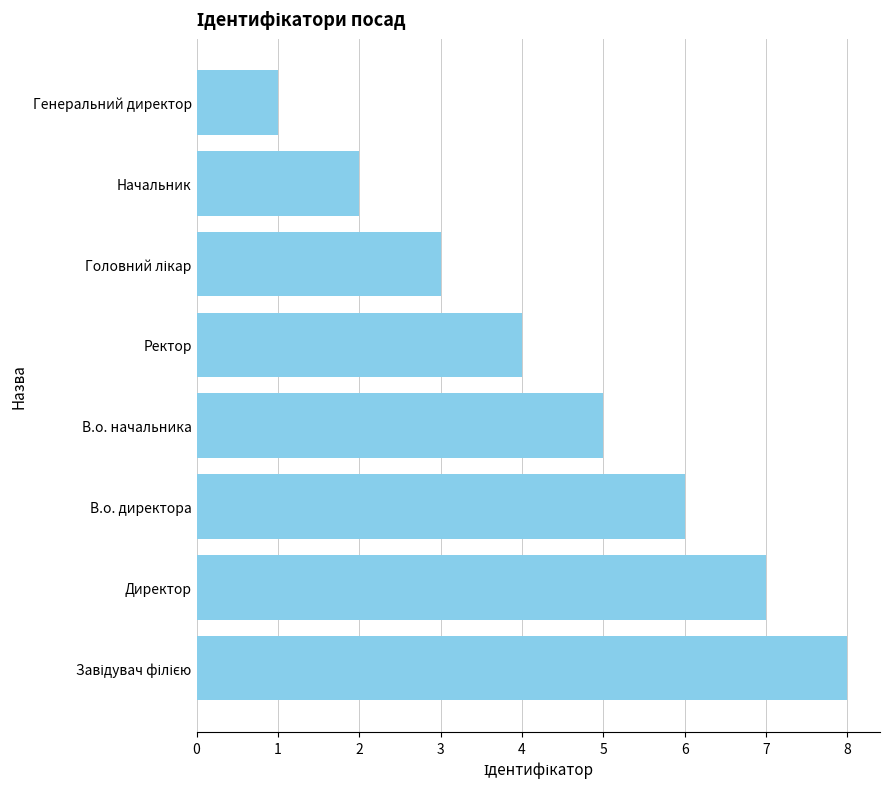

Reading bottom to top, list all the values displayed in this chart.

8	7	6	5	4	3	2	1